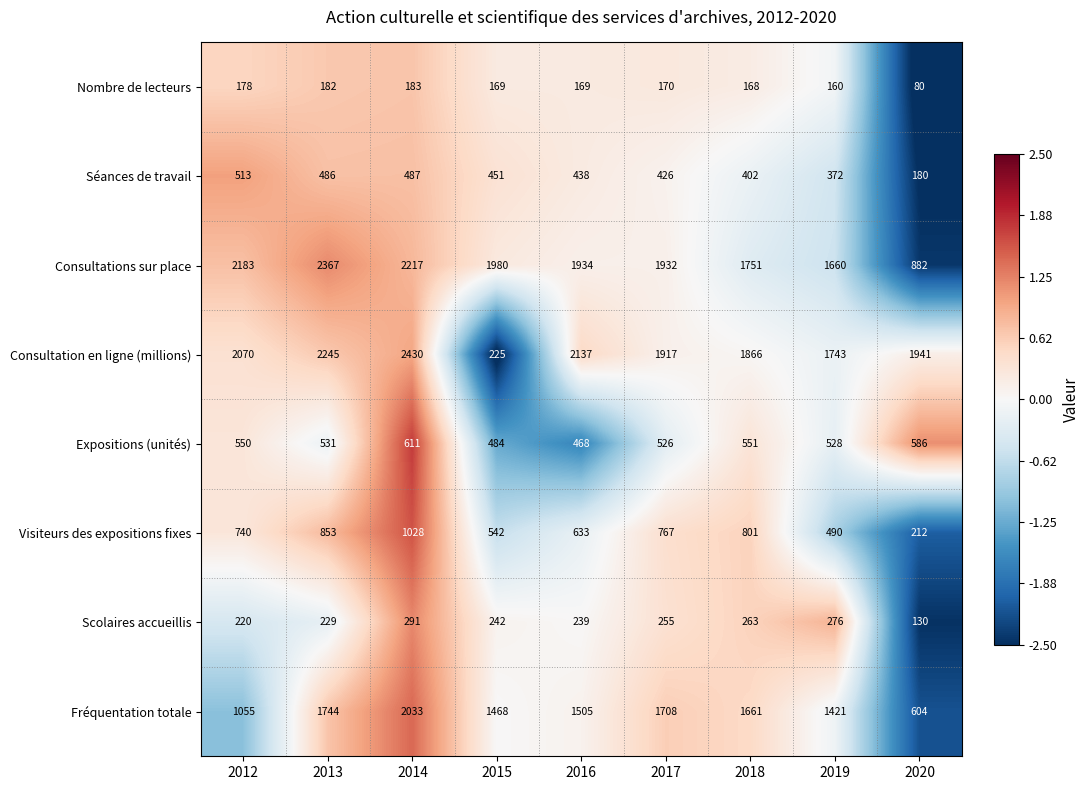

Which series changed the most between 2017 and 2018?

Consultations sur place